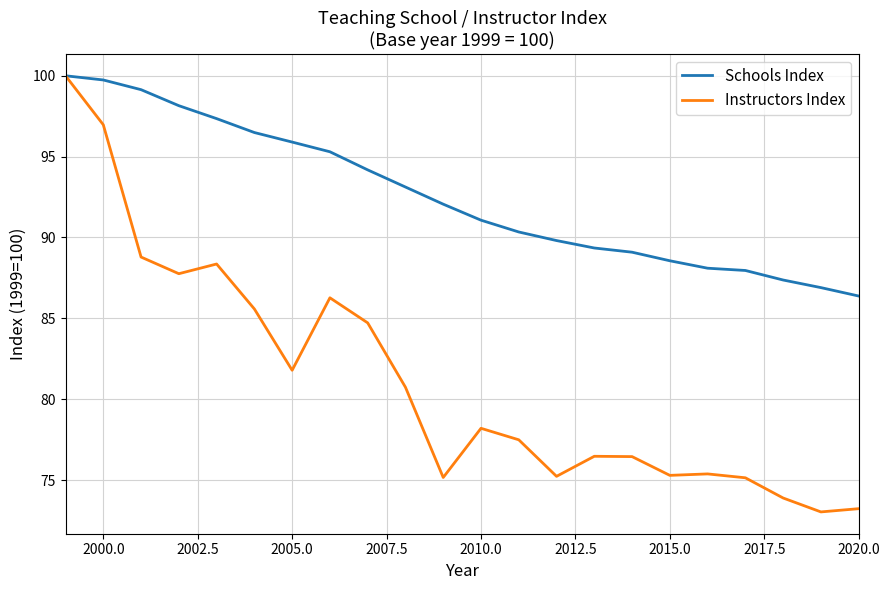

How many lines are shown in the chart?

2